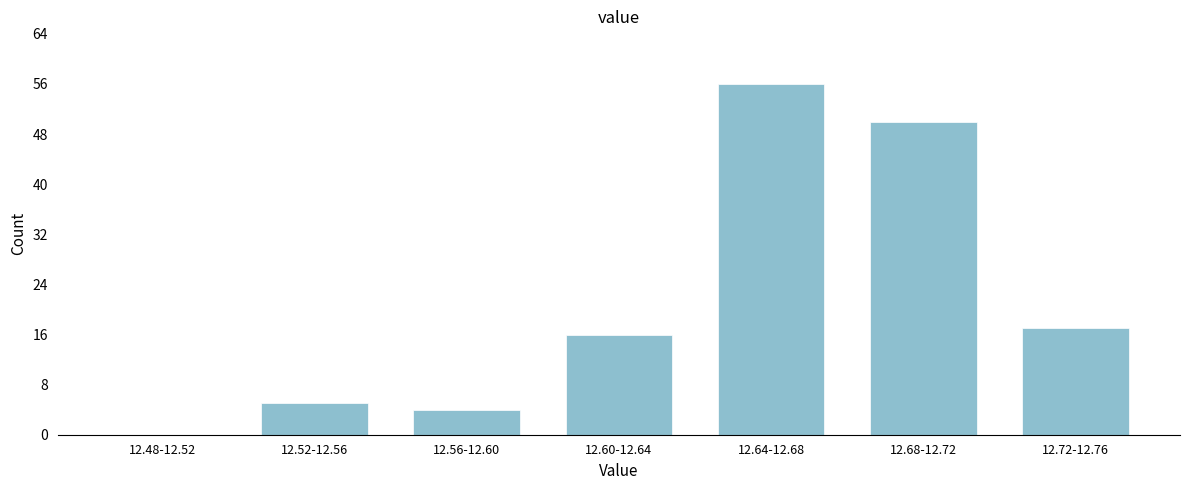

Reading left to right, extract all data points from this chart.

12.48-12.52=0	12.52-12.56=5	12.56-12.60=4	12.60-12.64=16	12.64-12.68=56	12.68-12.72=50	12.72-12.76=17